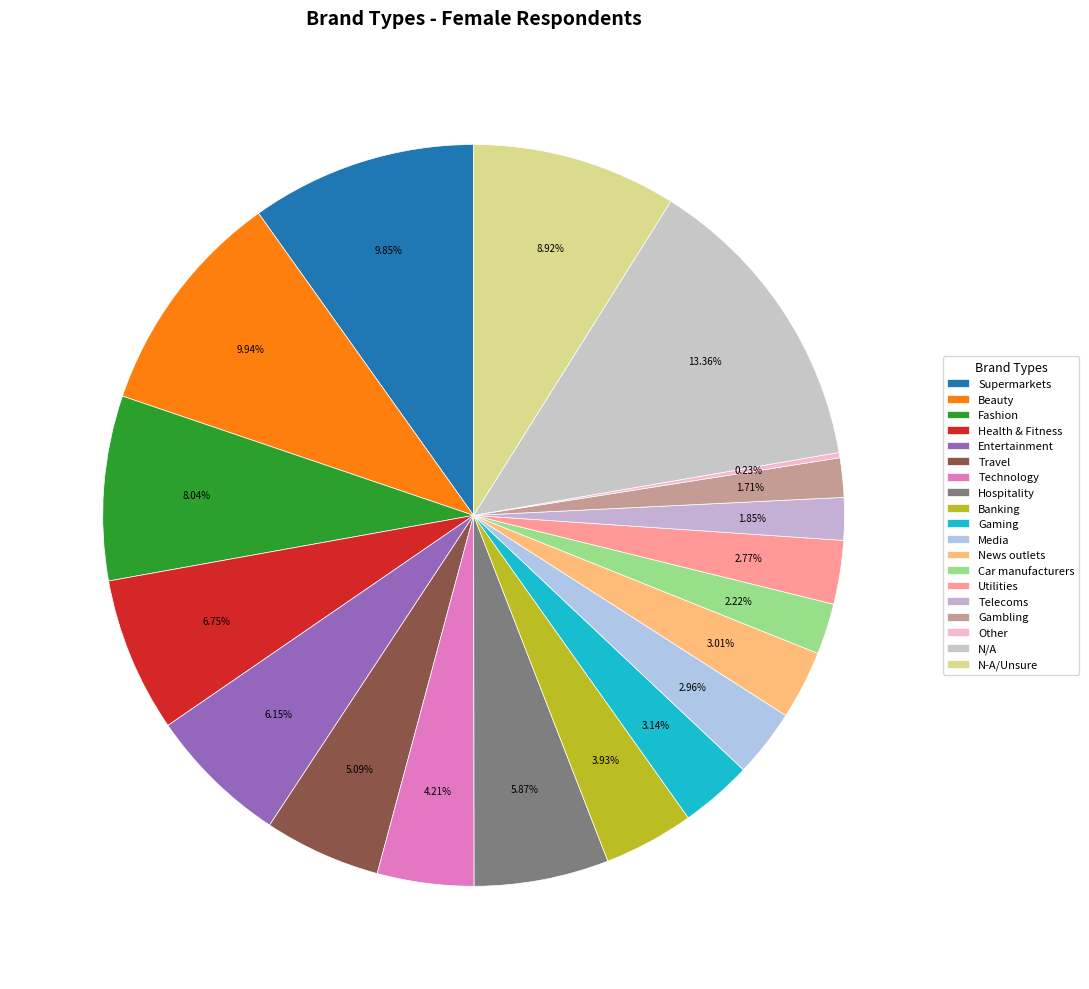

True or false: Entertainment accounts for 6% of the total.

True